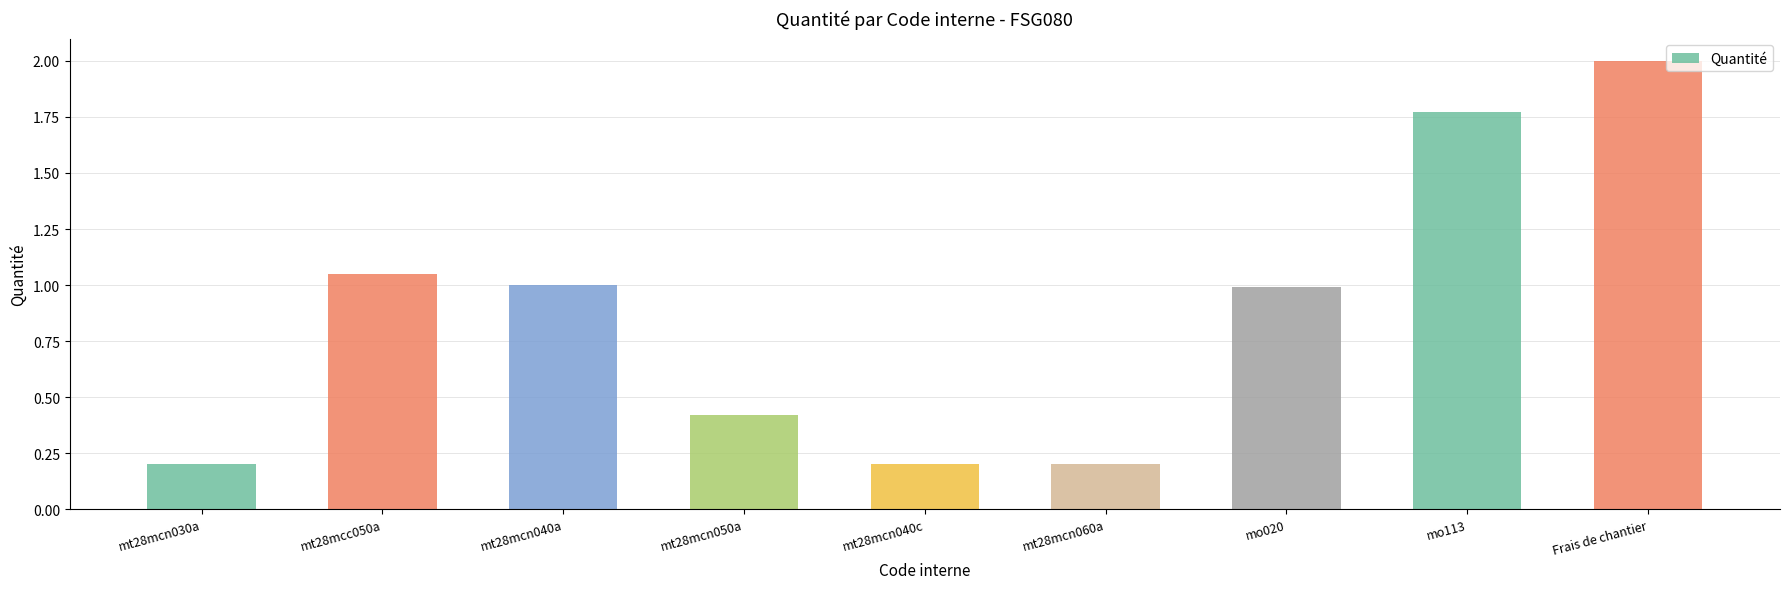

What is the average value?

0.9